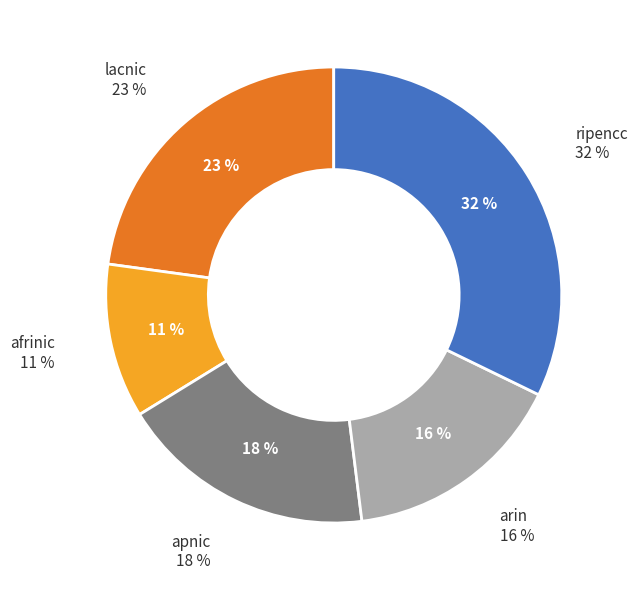

Which has a higher value, apnic or arin?

apnic